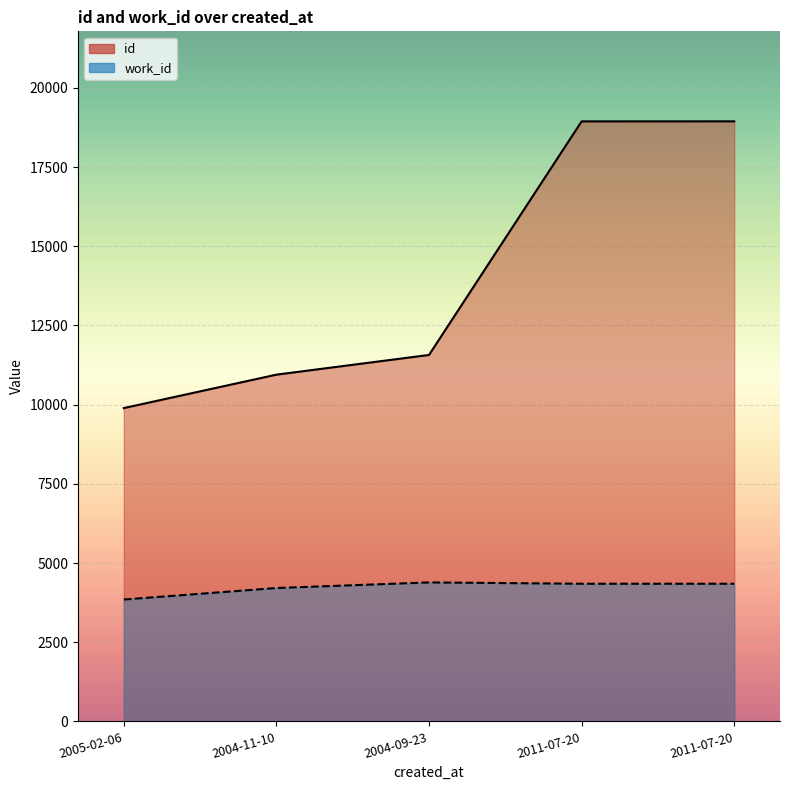

At which label is work_id closest to 4118?

2004-11-10